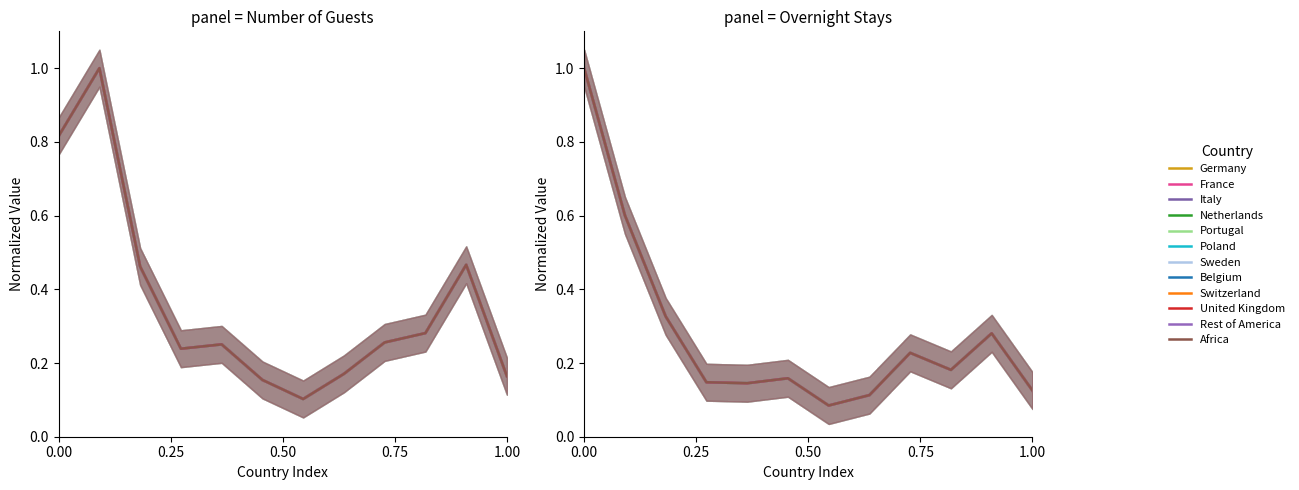

What is the total value across all series at 0.00?

1.8